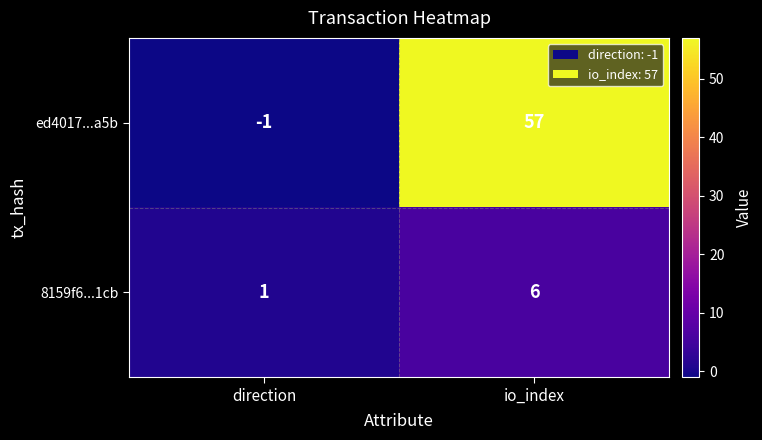

Count the number of categories in the chart.

2